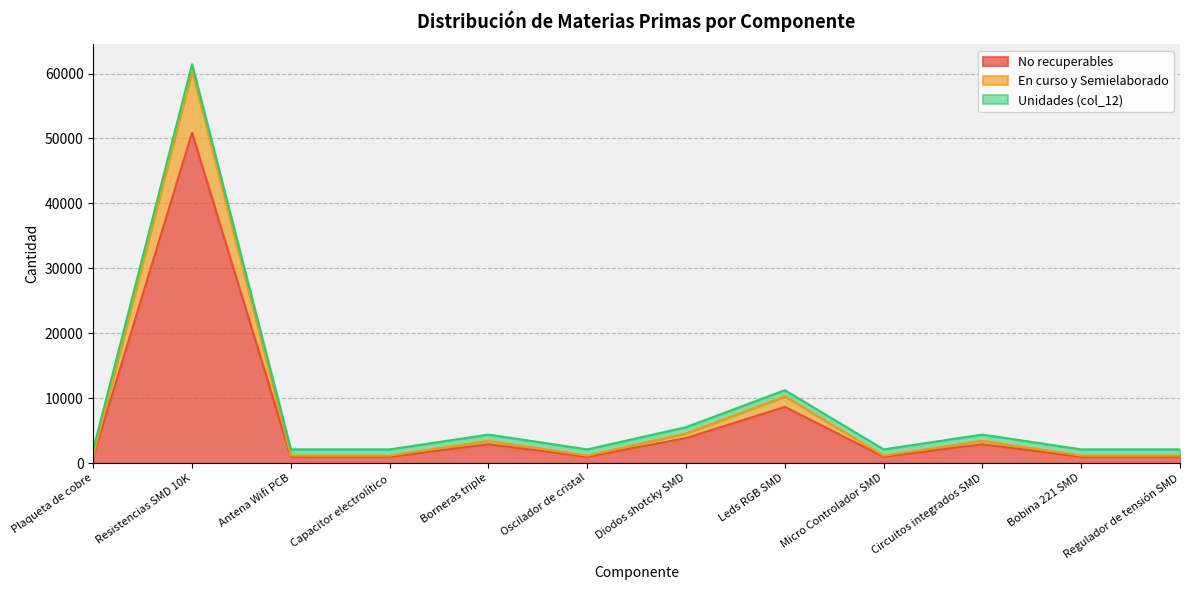

What is the difference between the highest and lowest values at Bobina 221 SMD?

1141